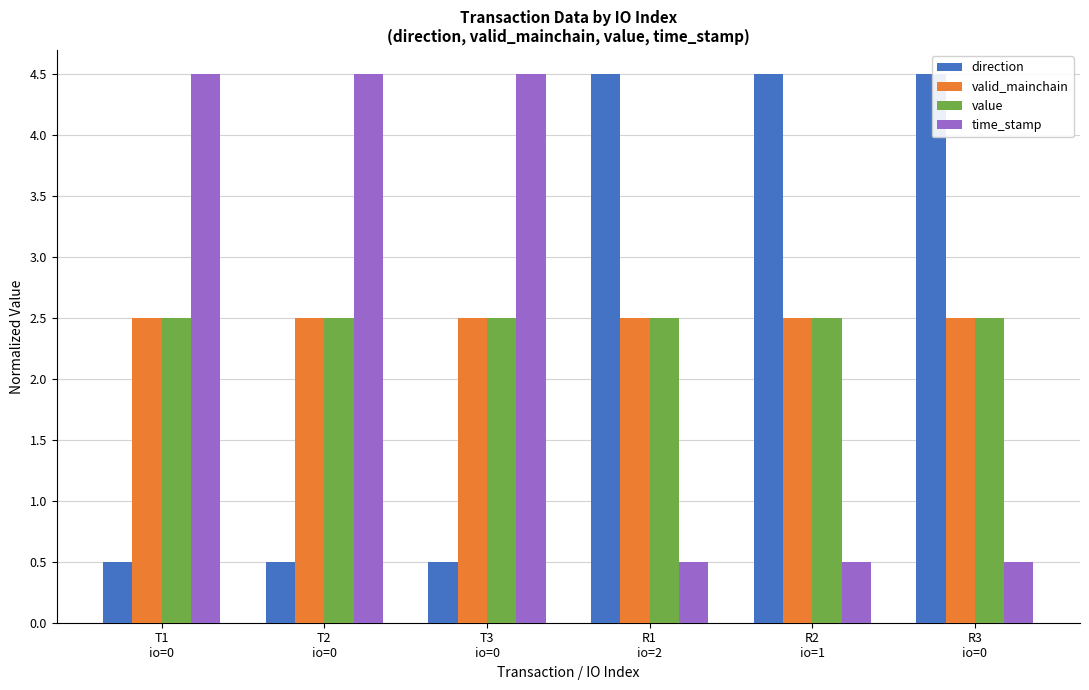

What are all the series names shown in the legend?

direction, valid_mainchain, value, time_stamp